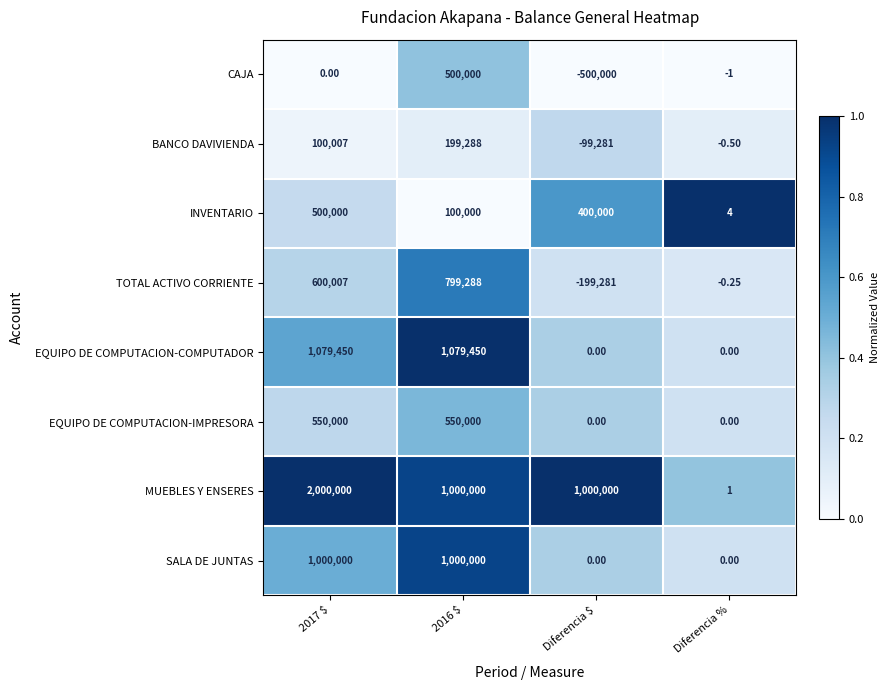

Is the value of BANCO DAVIVIENDA at Diferencia % greater than the value of TOTAL ACTIVO CORRIENTE at 2016 $?

No